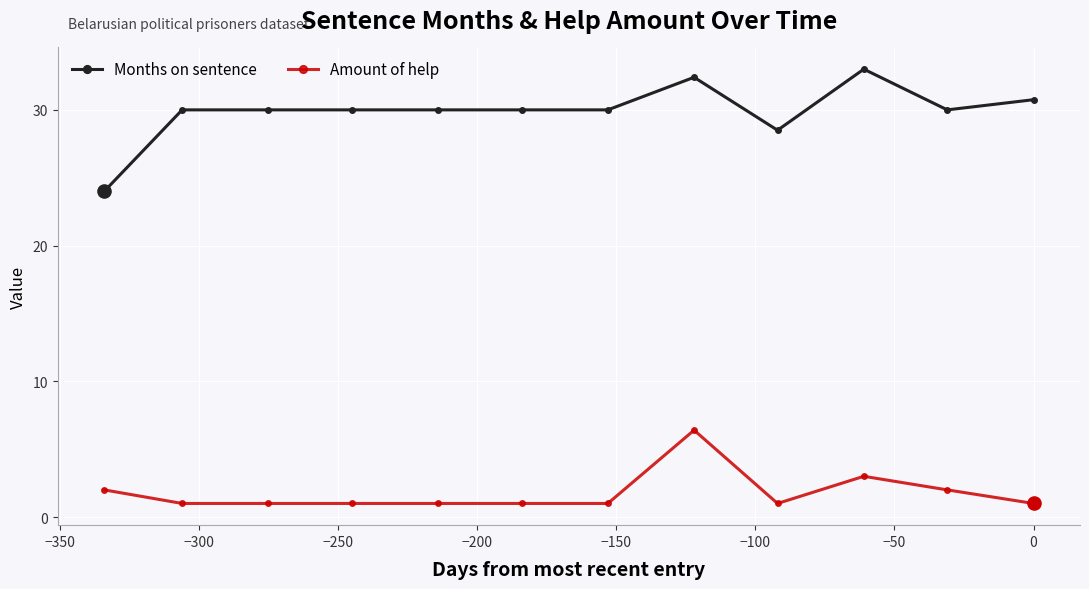

Which series has the largest total across all categories?

Months on sentence